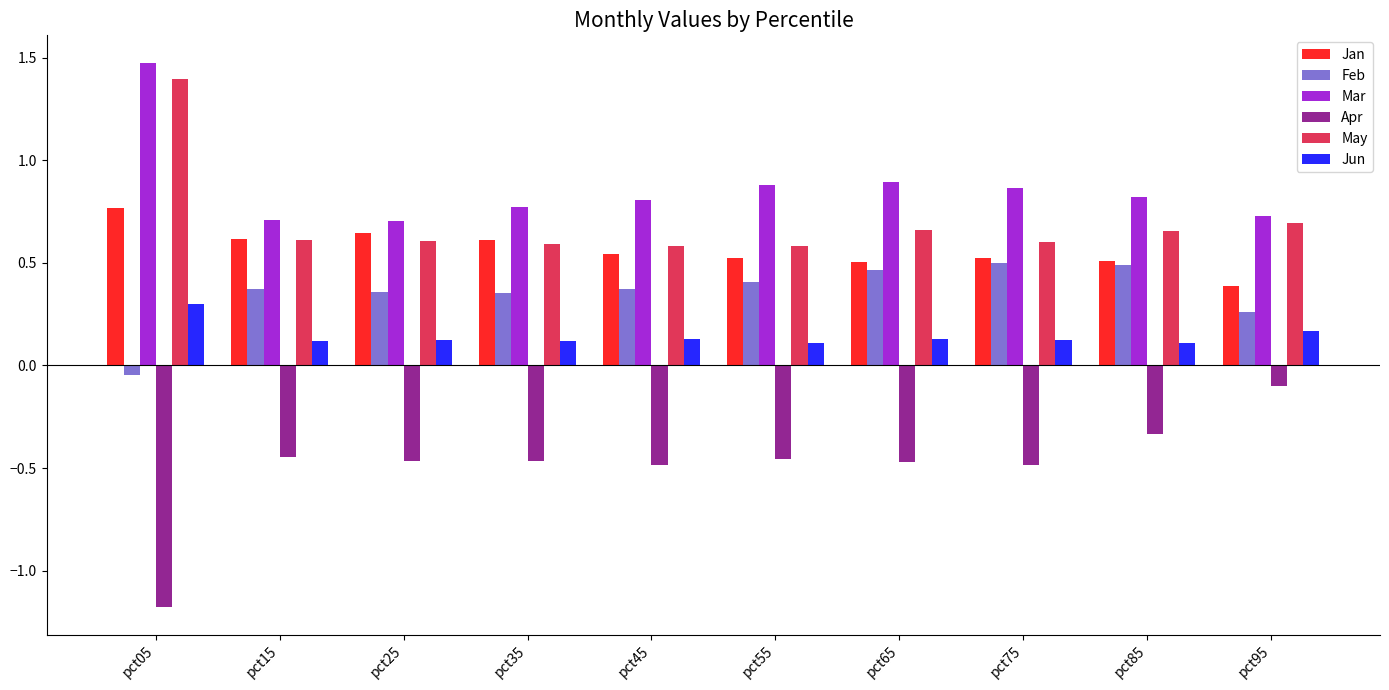

Are the bars grouped side by side (vs. stacked)?

Yes